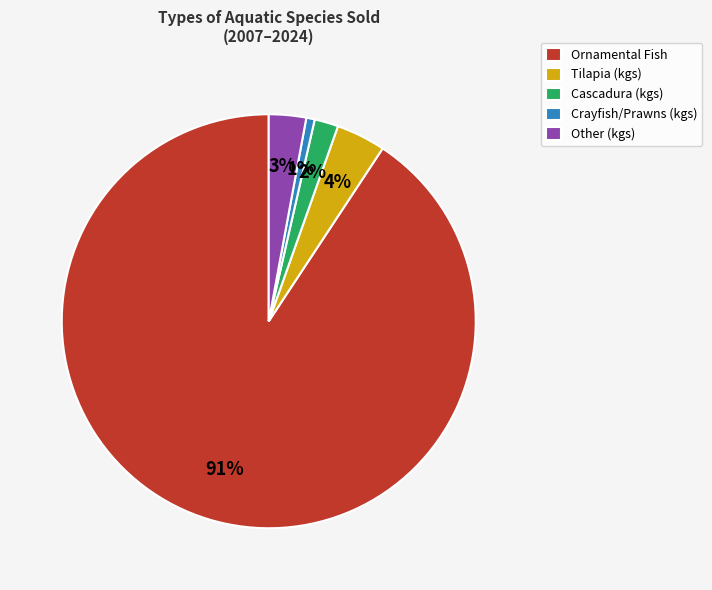

To the nearest percent, what percentage of the pie is Cascadura (kgs)?

2%